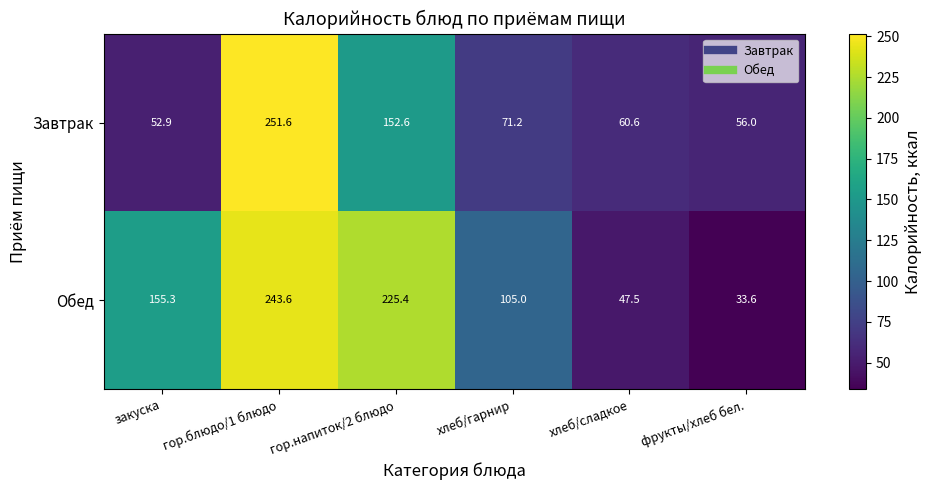

What is the minimum value for Завтрак?

52.9